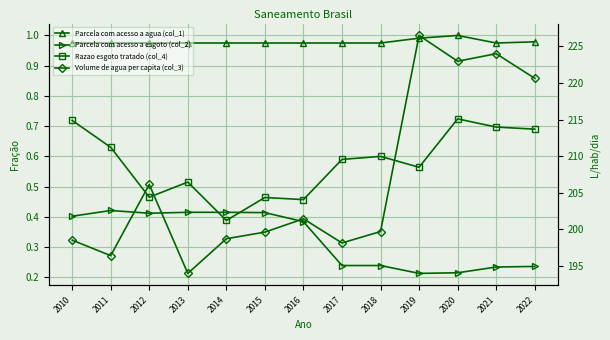

What value does the Razao esgoto tratado (col_4) series have at 2012?

0.5